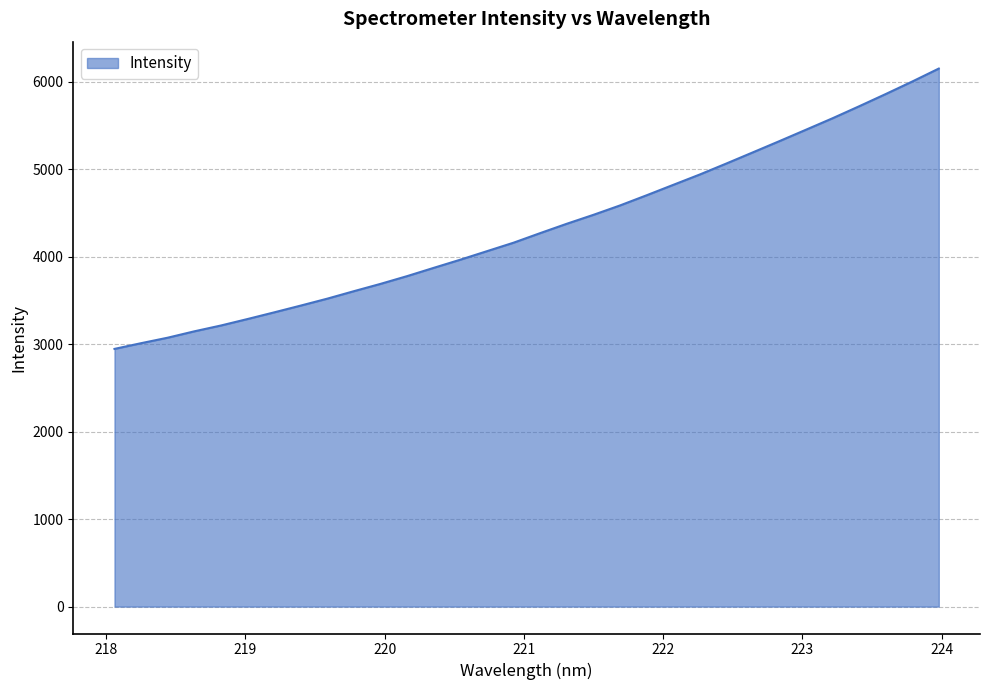

Does the chart have visible grid lines?

Yes